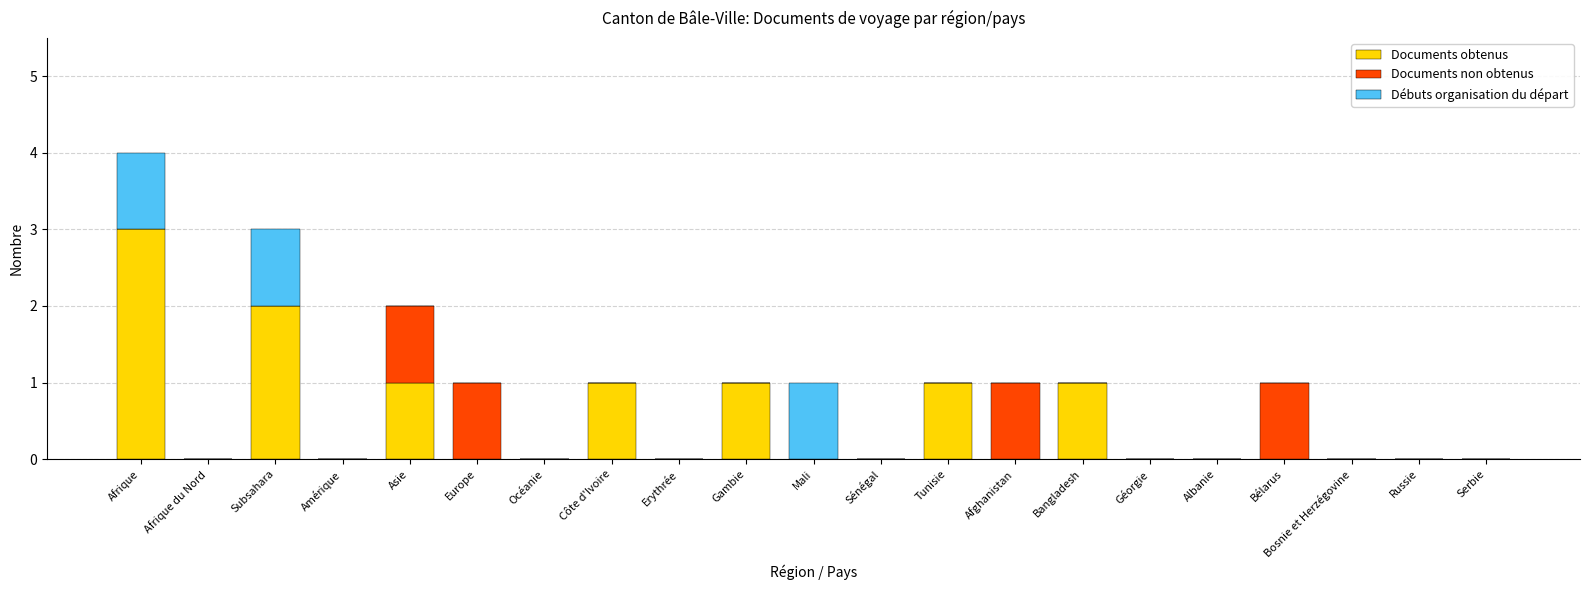

True or false: Documents obtenus has a value of 2 at Océanie.

False